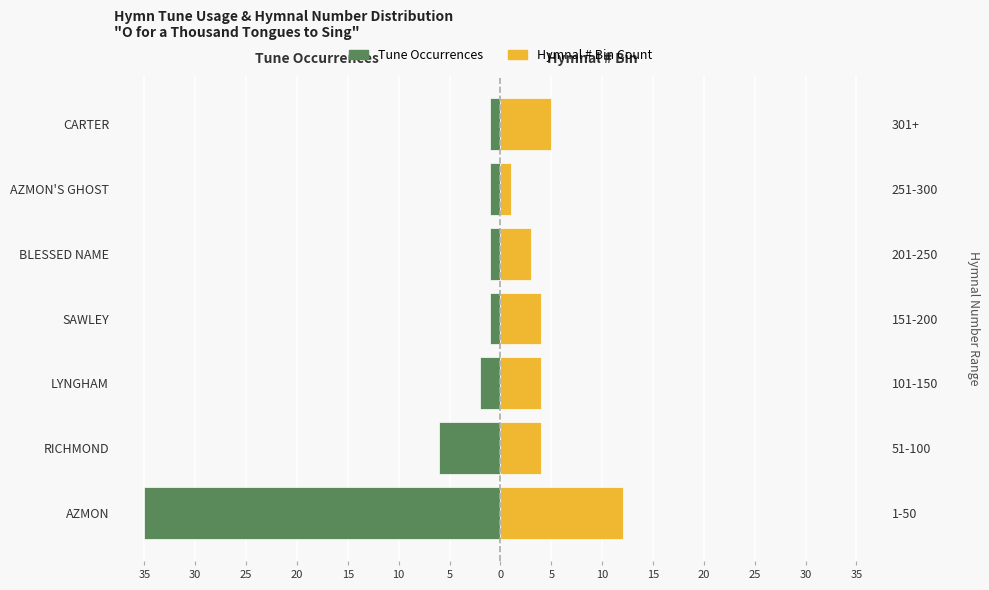

Reading right to left, transcribe all the data shown in this chart.

Tune Occurrences: -1	-1	-1	-1	-2	-6	-35
Hymnal # Bin Count: 5	1	3	4	4	4	12